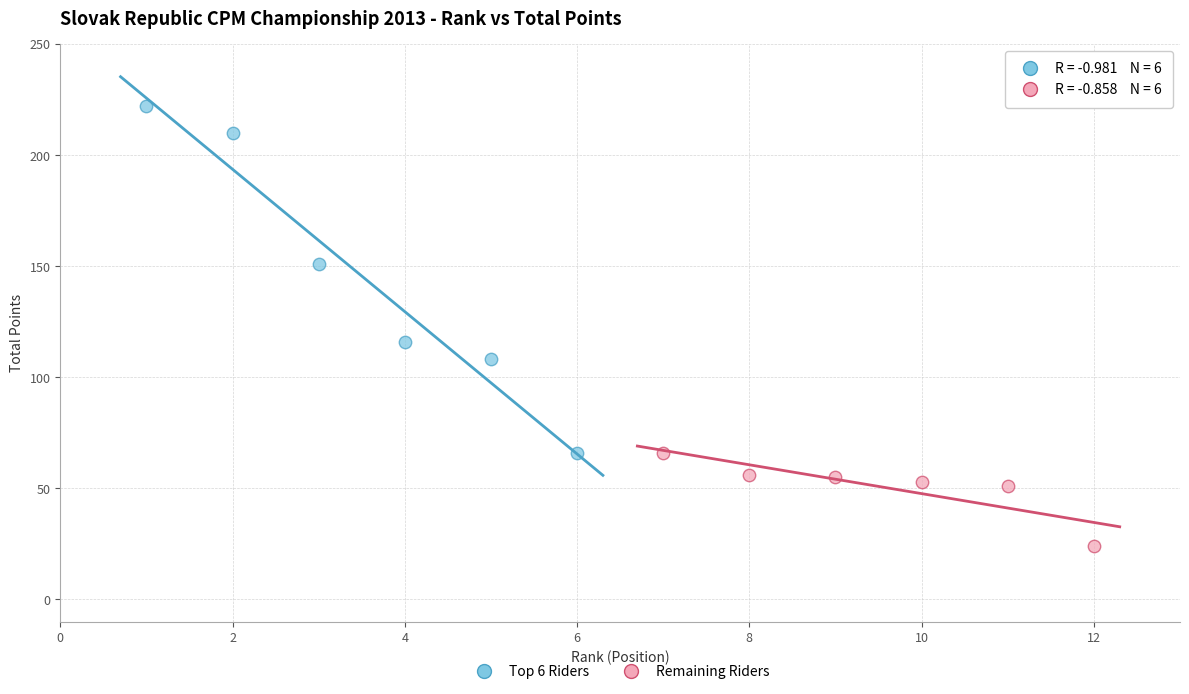

Which series has the largest Y range (max minus min)?

Top 6 Riders